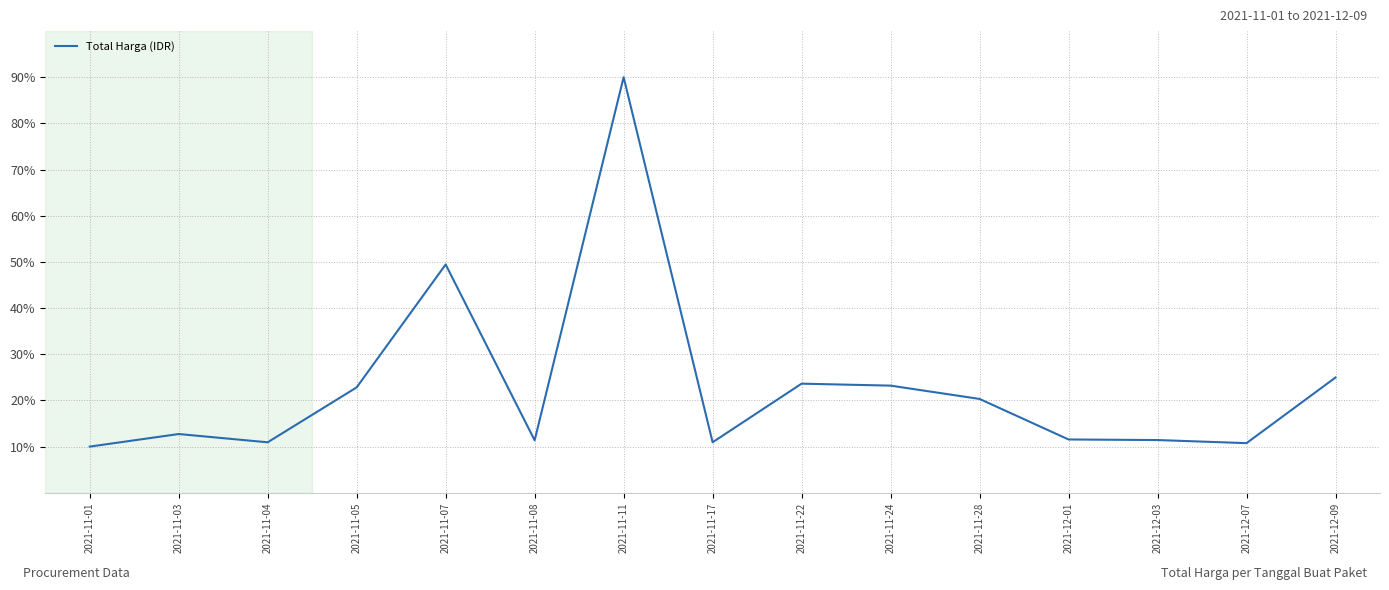

At which label does the data first exceed 12?

2021-11-03